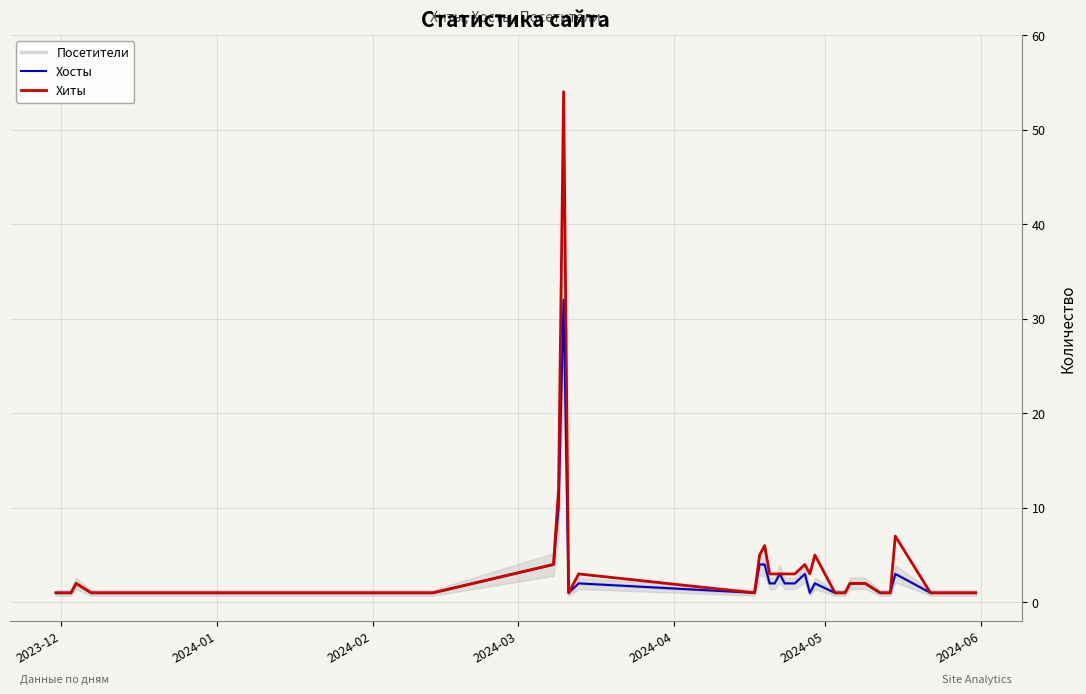

The Хиты series shows 1 at 2023-12. True or false?

True